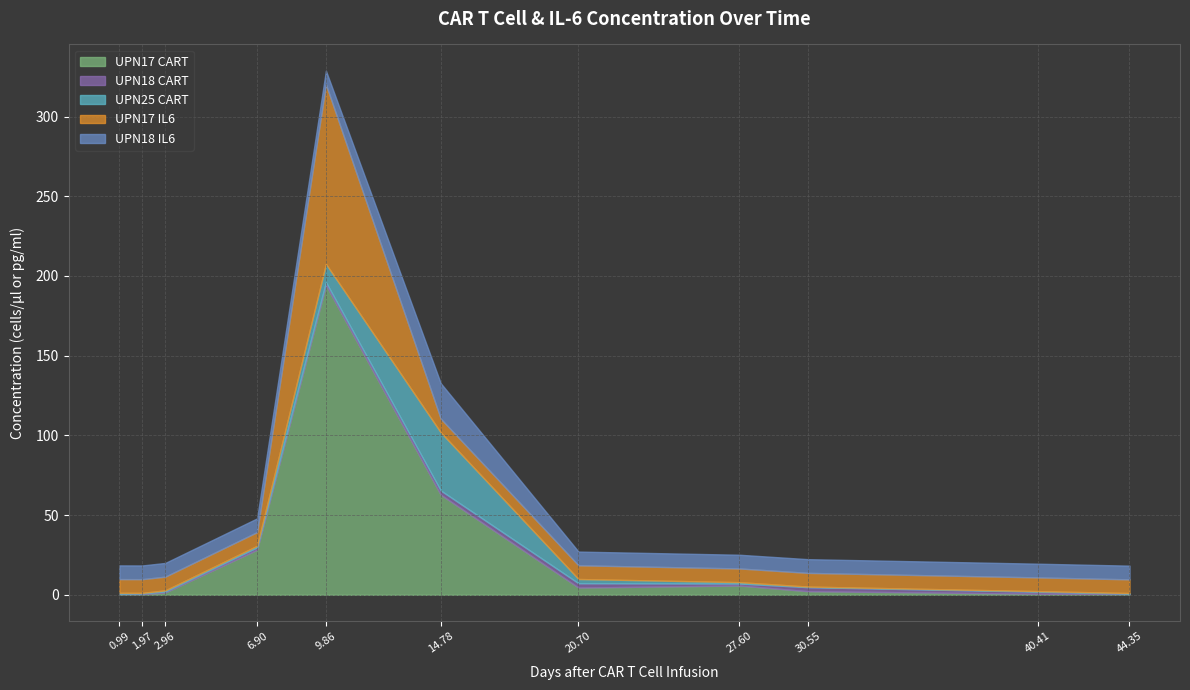

What is the label of the 9th point from the right?

2.958